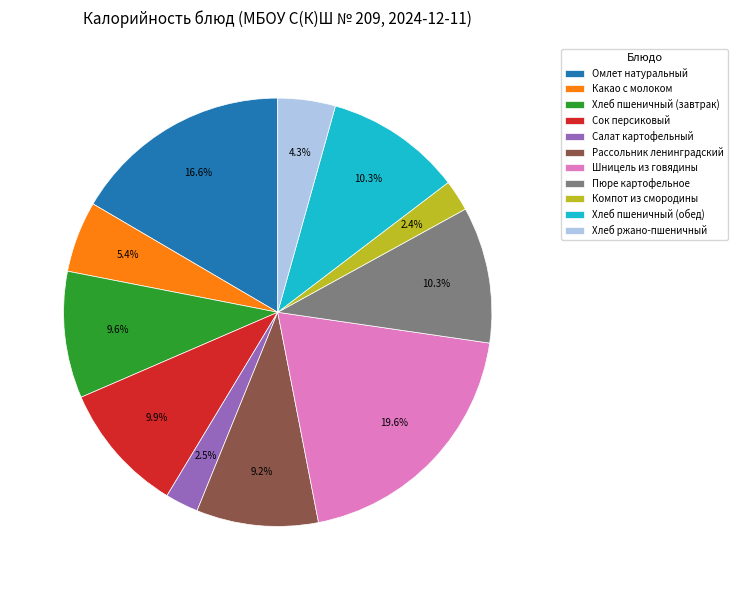

Count the number of slices in the pie.

11